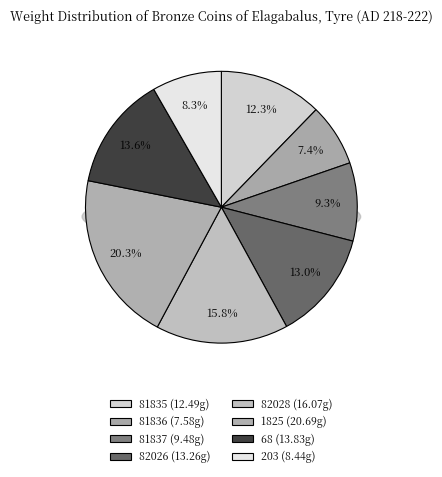

Does 1944.100.81836 account for over 50% of the chart?

No